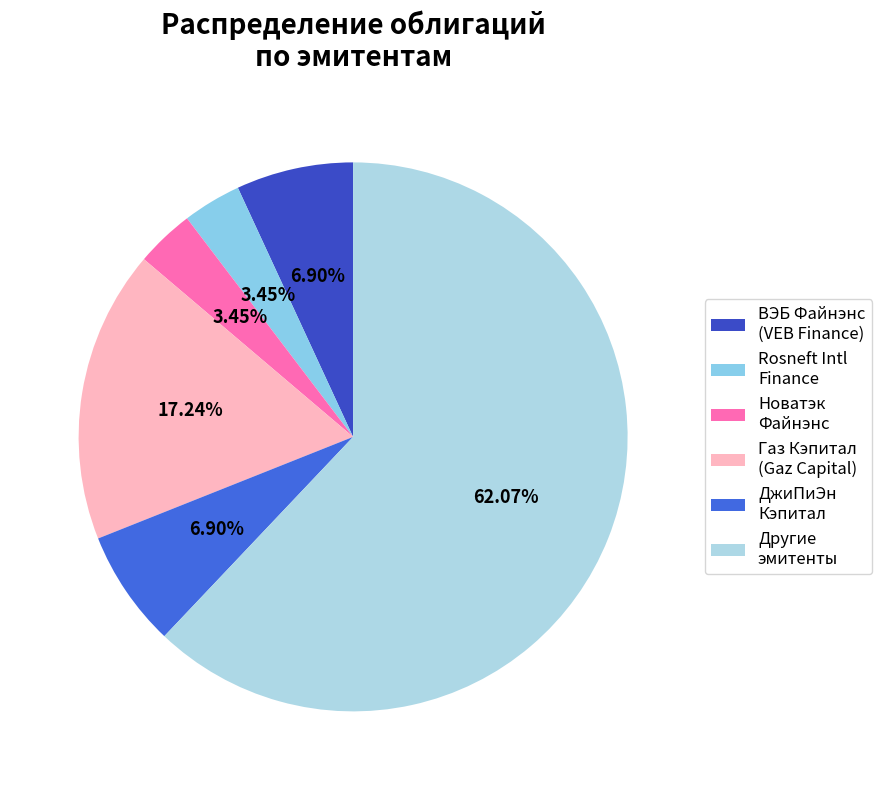

How many slices are in this pie chart?

6